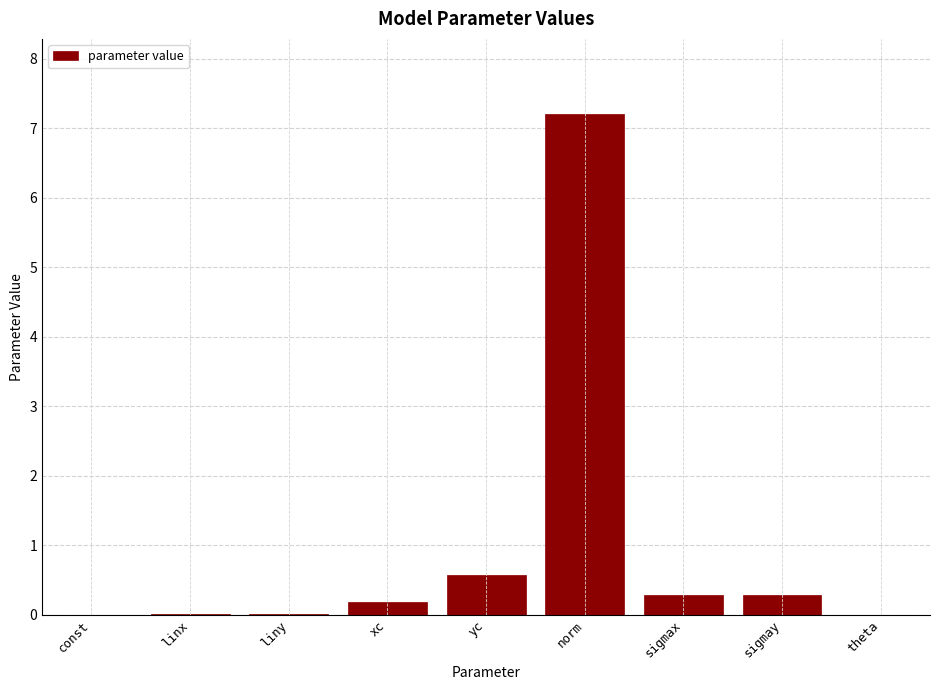

The chart shows a value of 0.0 at linx. True or false?

True